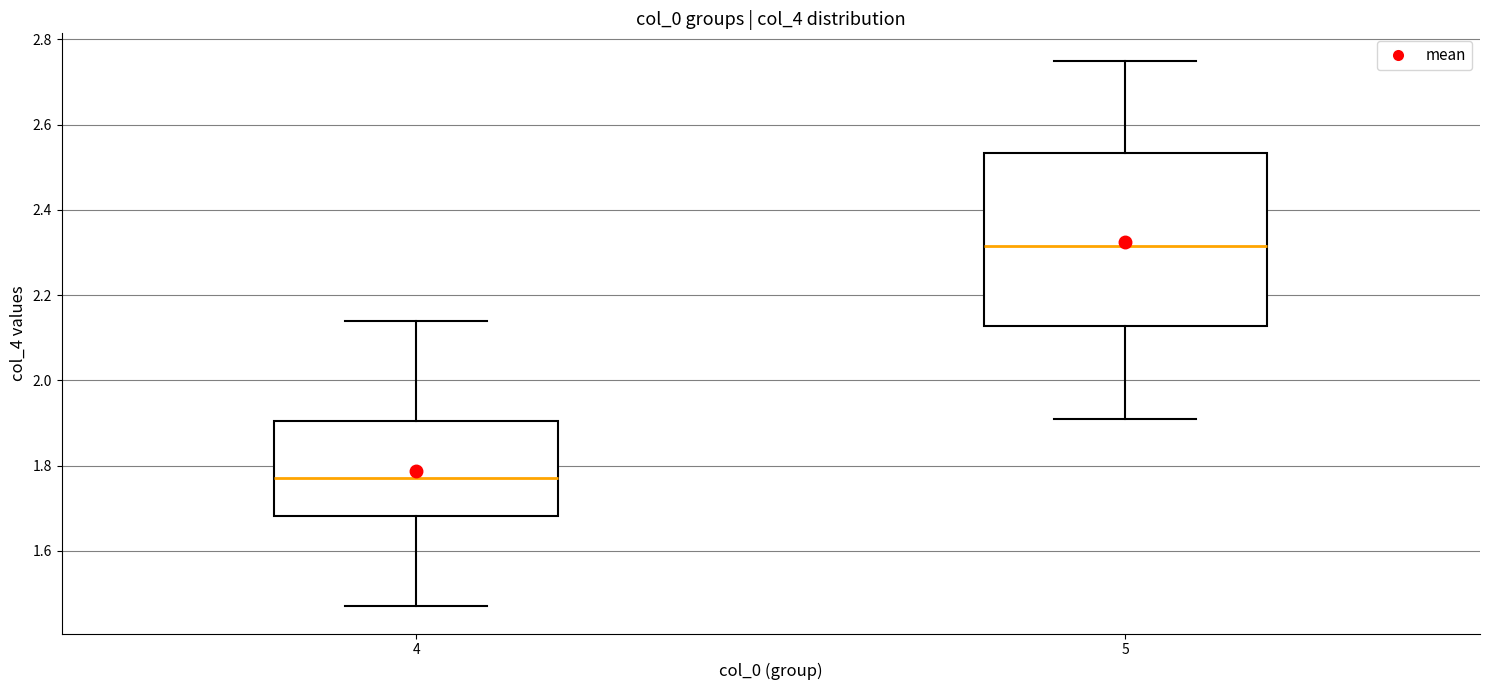

Which box's median line is the highest?

5